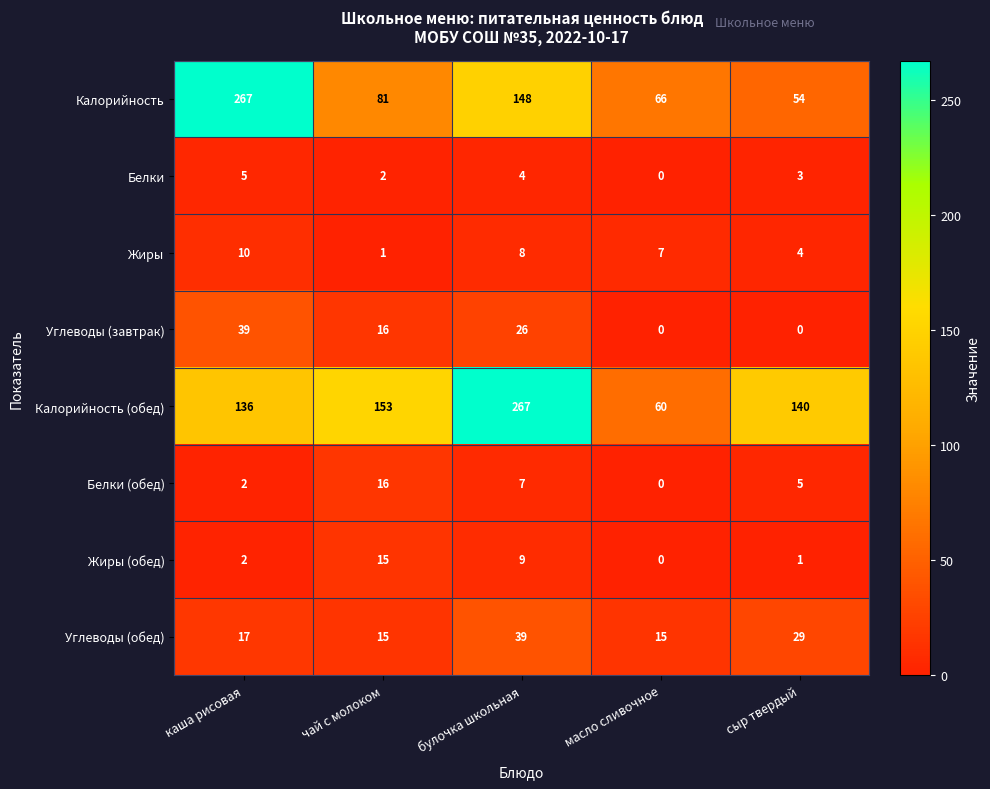

What is the difference between the Жиры (обед) values at сыр твердый and булочка школьная?

8